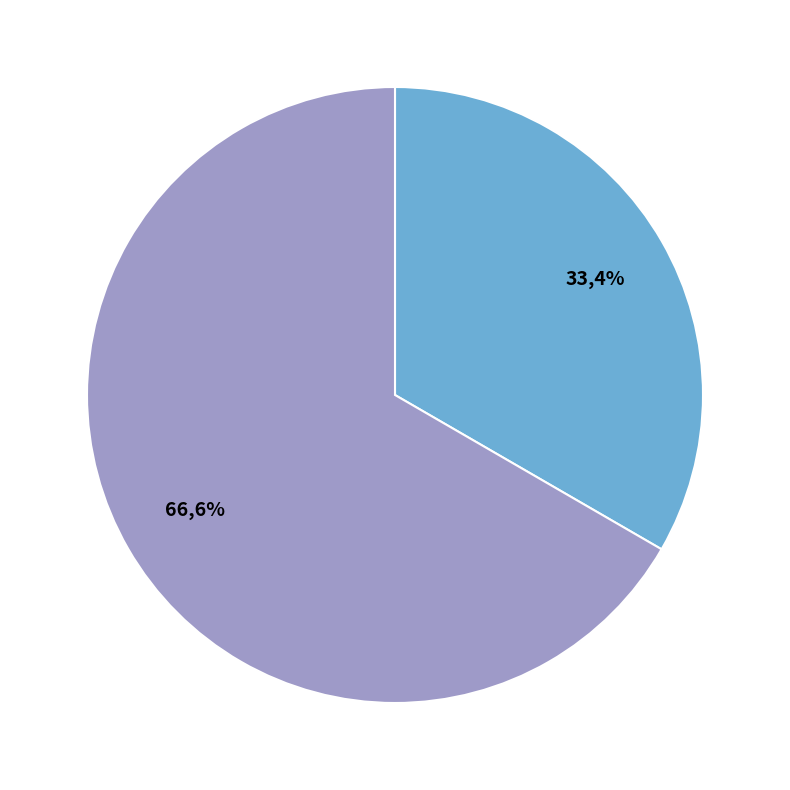

To the nearest percent, what is the combined percentage of FERS and CSRS?

100%